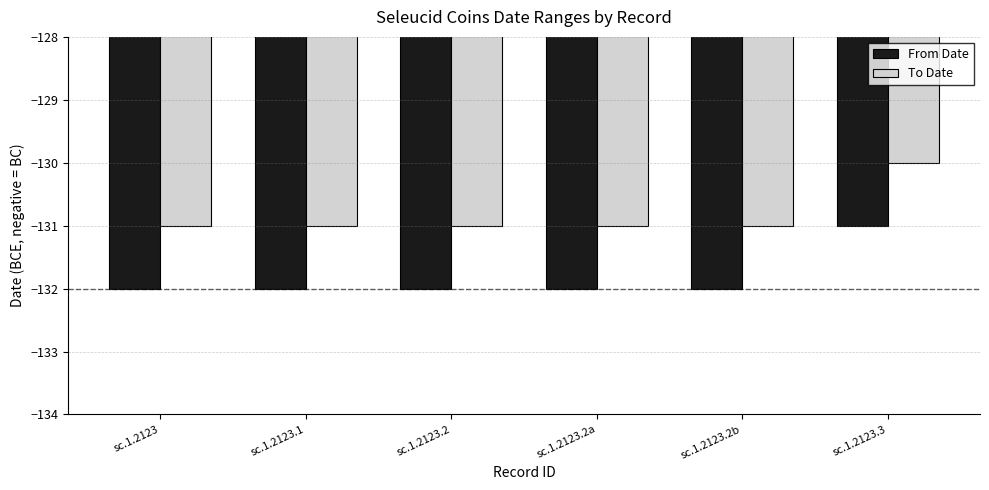

Which series has the largest total across all categories?

To Date